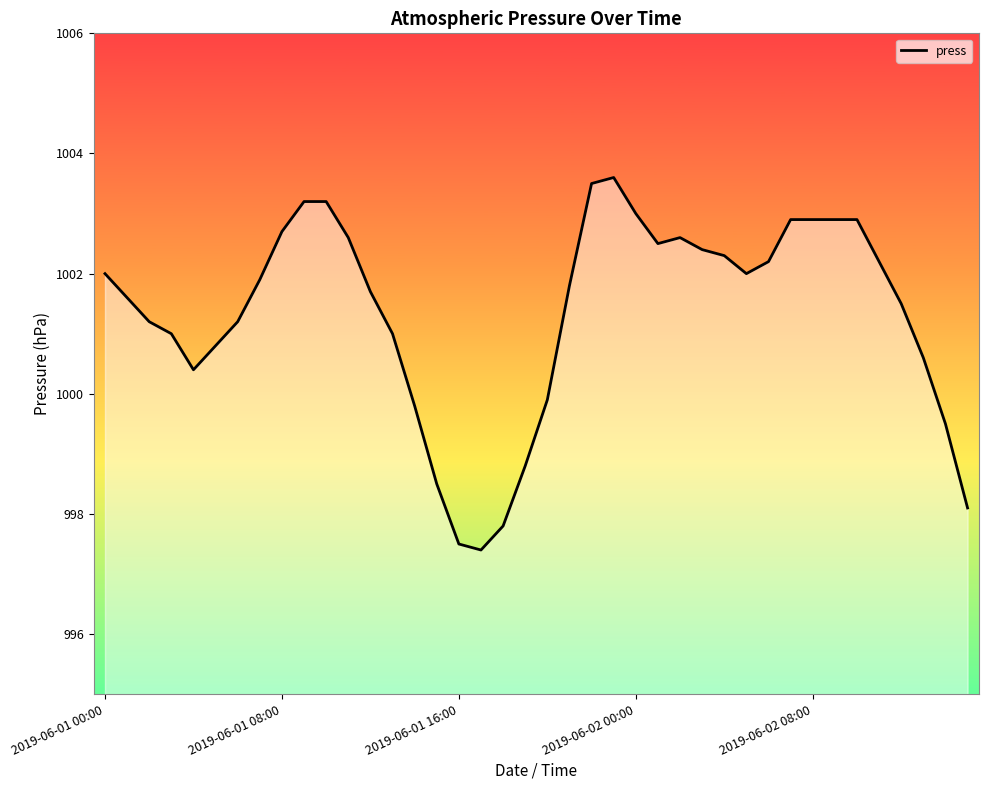

Reading right to left, what are all the values shown in this chart?

998.1	999.5	1000.6	1001.5	1002.2	1002.9	1002.9	1002.9	1002.9	1002.2	1002.0	1002.3	1002.4	1002.6	1002.5	1003.0	1003.6	1003.5	1001.8	999.9	998.8	997.8	997.4	997.5	998.5	999.8	1001.0	1001.7	1002.6	1003.2	1003.2	1002.7	1001.9	1001.2	1000.8	1000.4	1001.0	1001.2	1001.6	1002.0